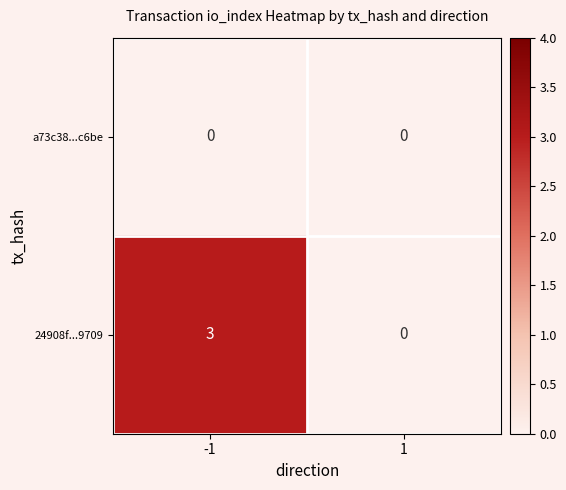

Which series has the largest range (max minus min)?

24908f...9709